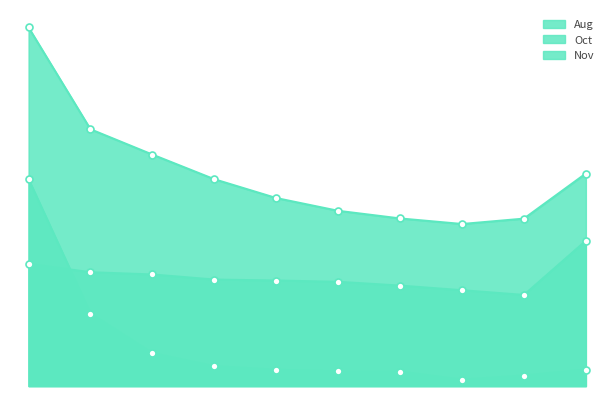

What is the value of the Oct point at the 10th from the left?

0.8